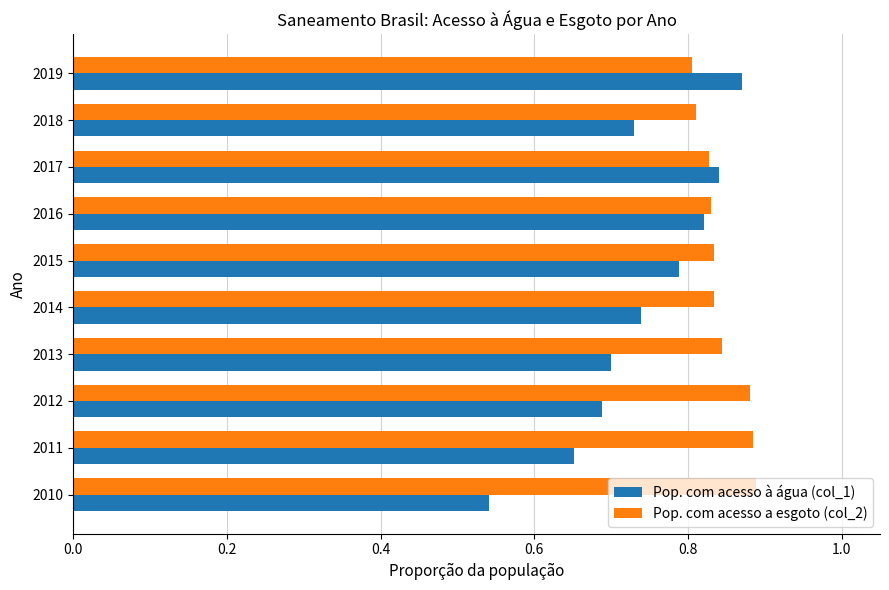

List the series in order of their peak value, lowest first.

Pop. com acesso à água (col_1), Pop. com acesso a esgoto (col_2)